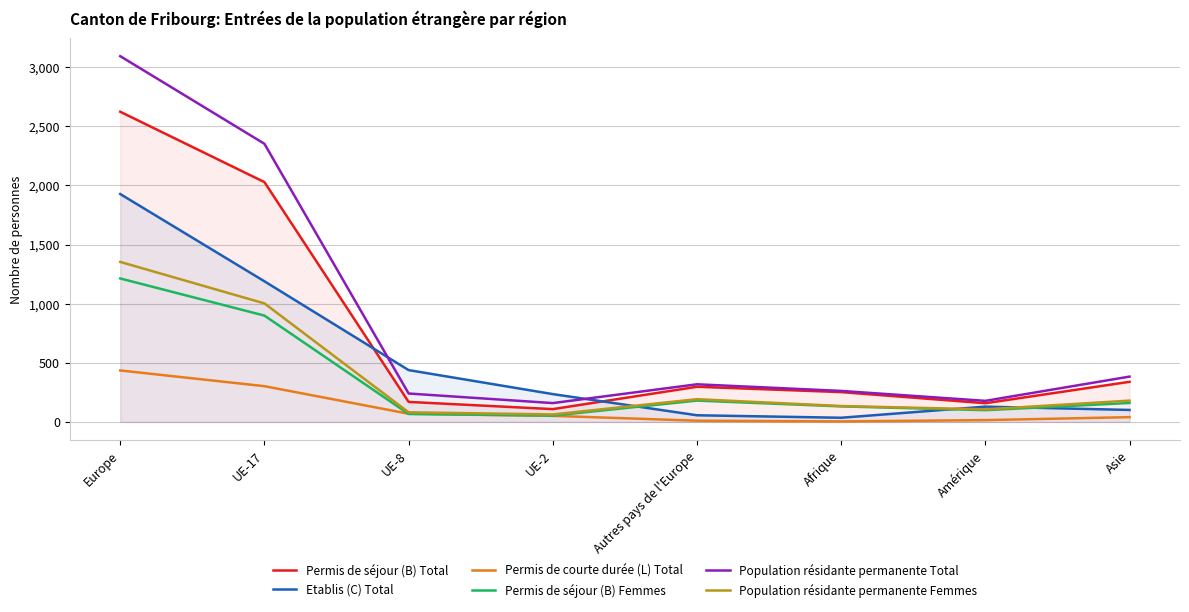

True or false: Population résidante permanente Total and Permis de séjour (B) Total cross at least once.

False